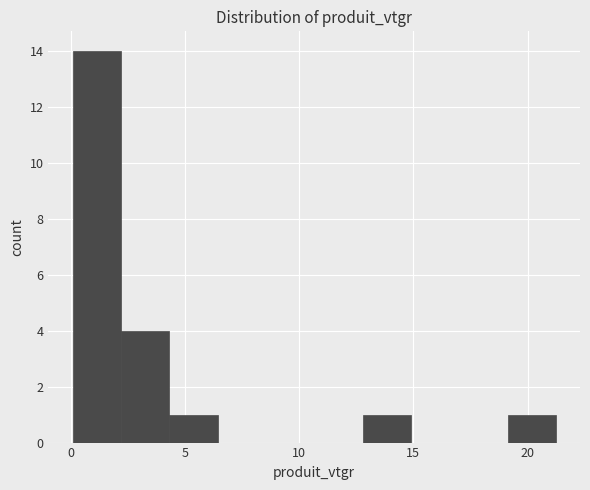

Over which range of the x-axis is the bar tallest?

0.0 to 2.0